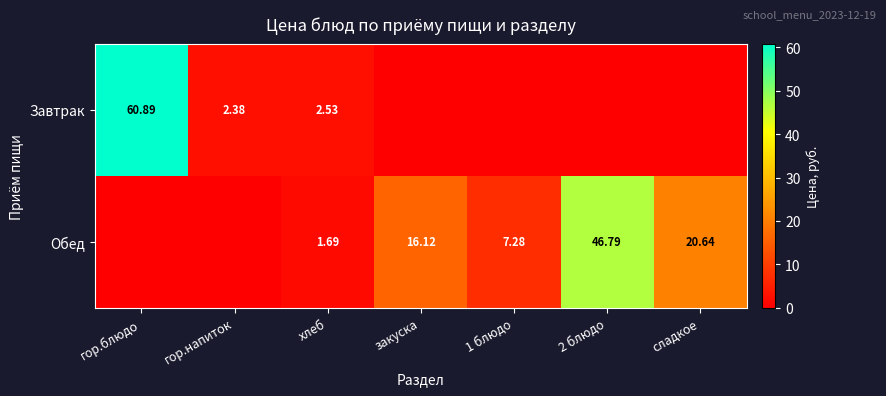

Is the value of Завтрак at гор.блюдо greater than the value of Обед at 2 блюдо?

Yes